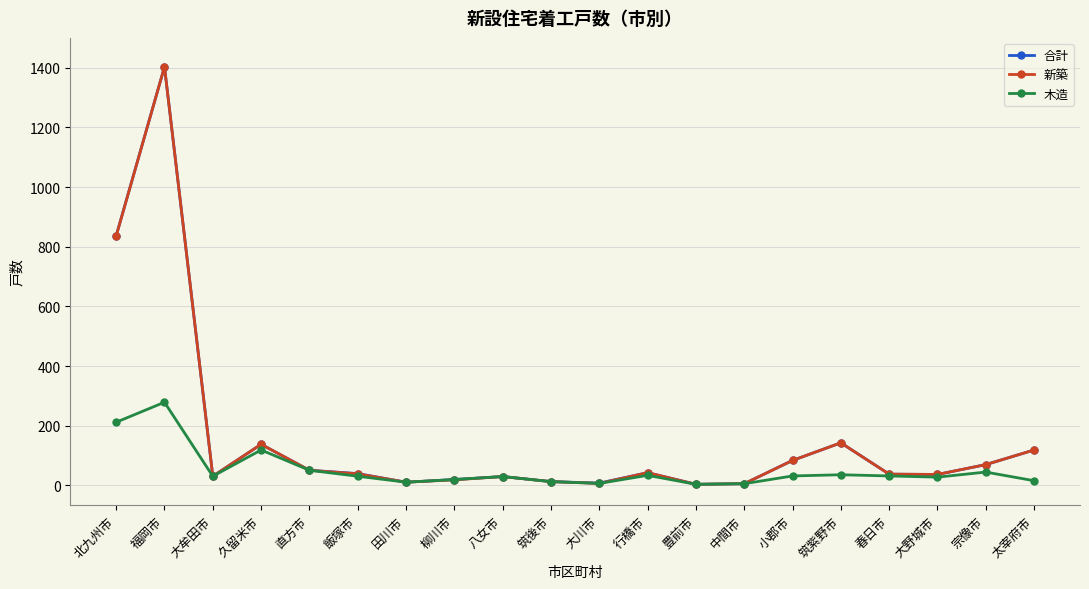

Does the chart have visible grid lines?

Yes